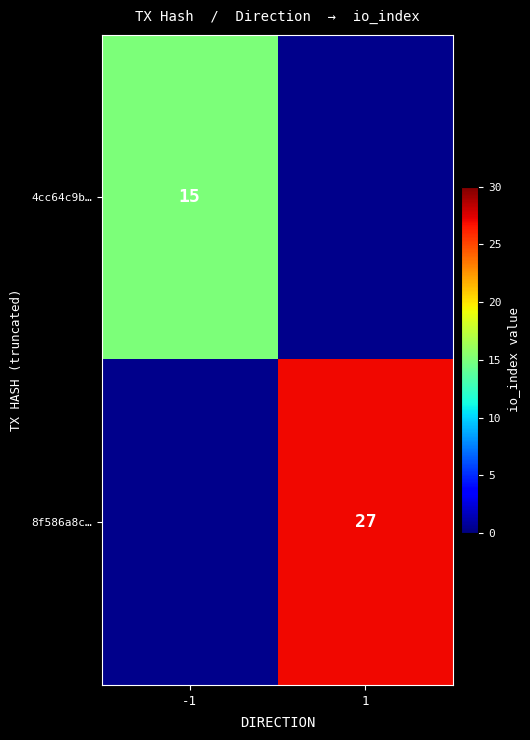

The 4cc64c9b… series shows 23 at -1. True or false?

False